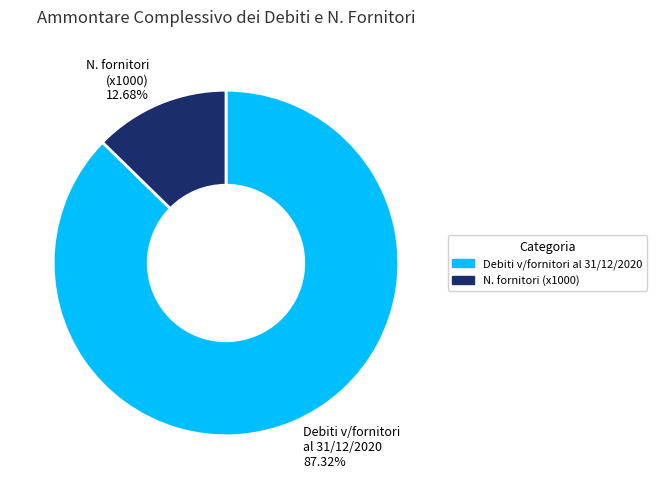

To the nearest percent, what is the average slice percentage?

50%